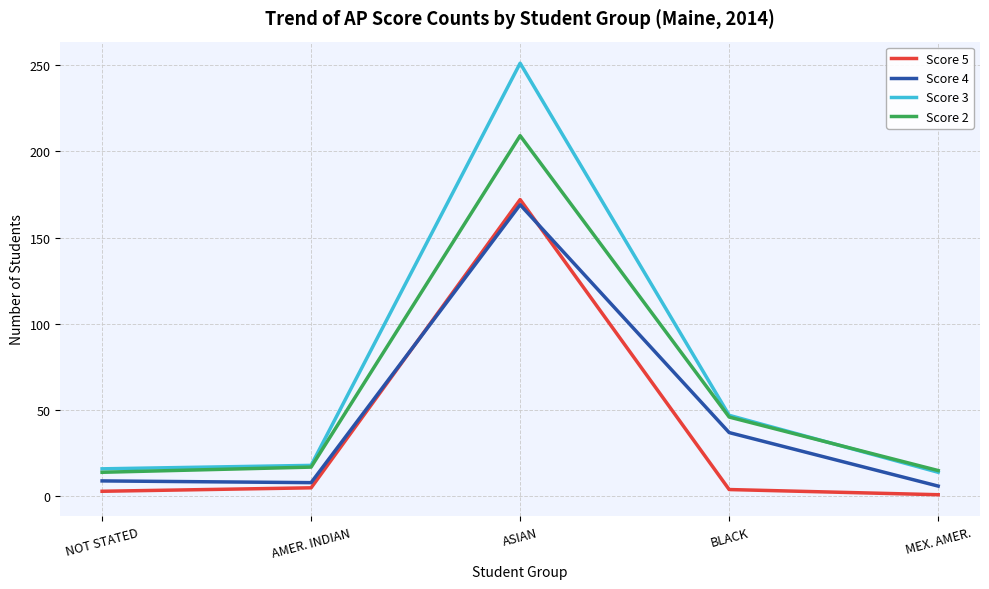

Count the number of data series in this chart.

4